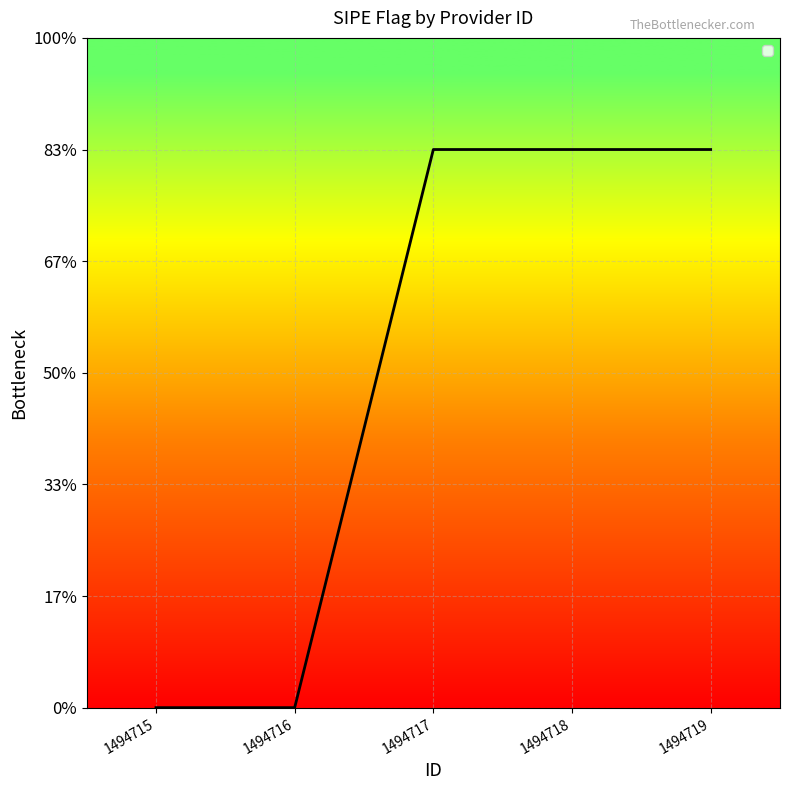

Is this an area chart (filled region under the line)?

Yes